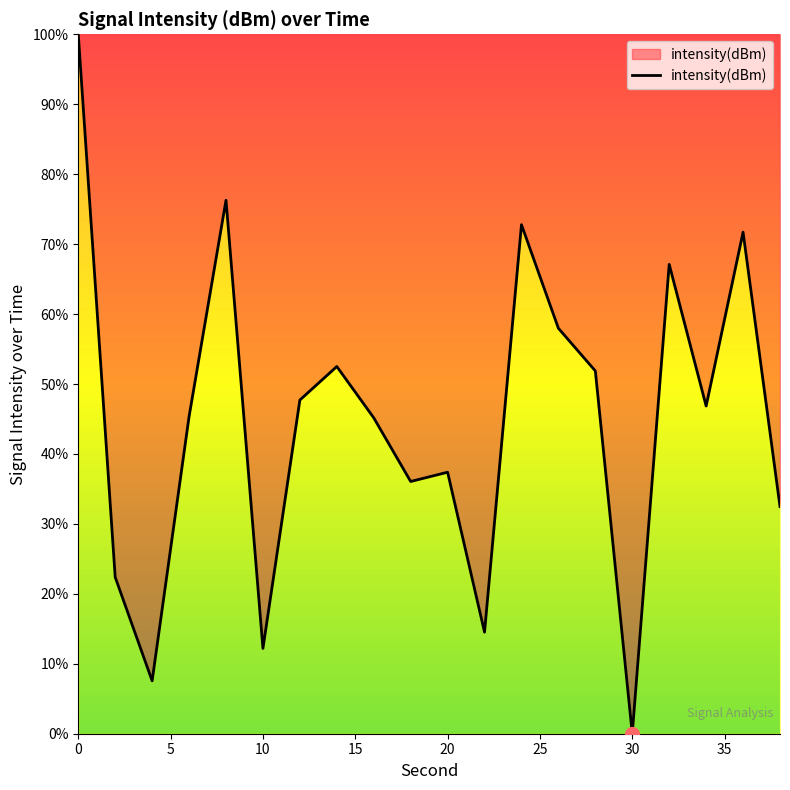

What is the difference between the maximum and minimum values?

100.0